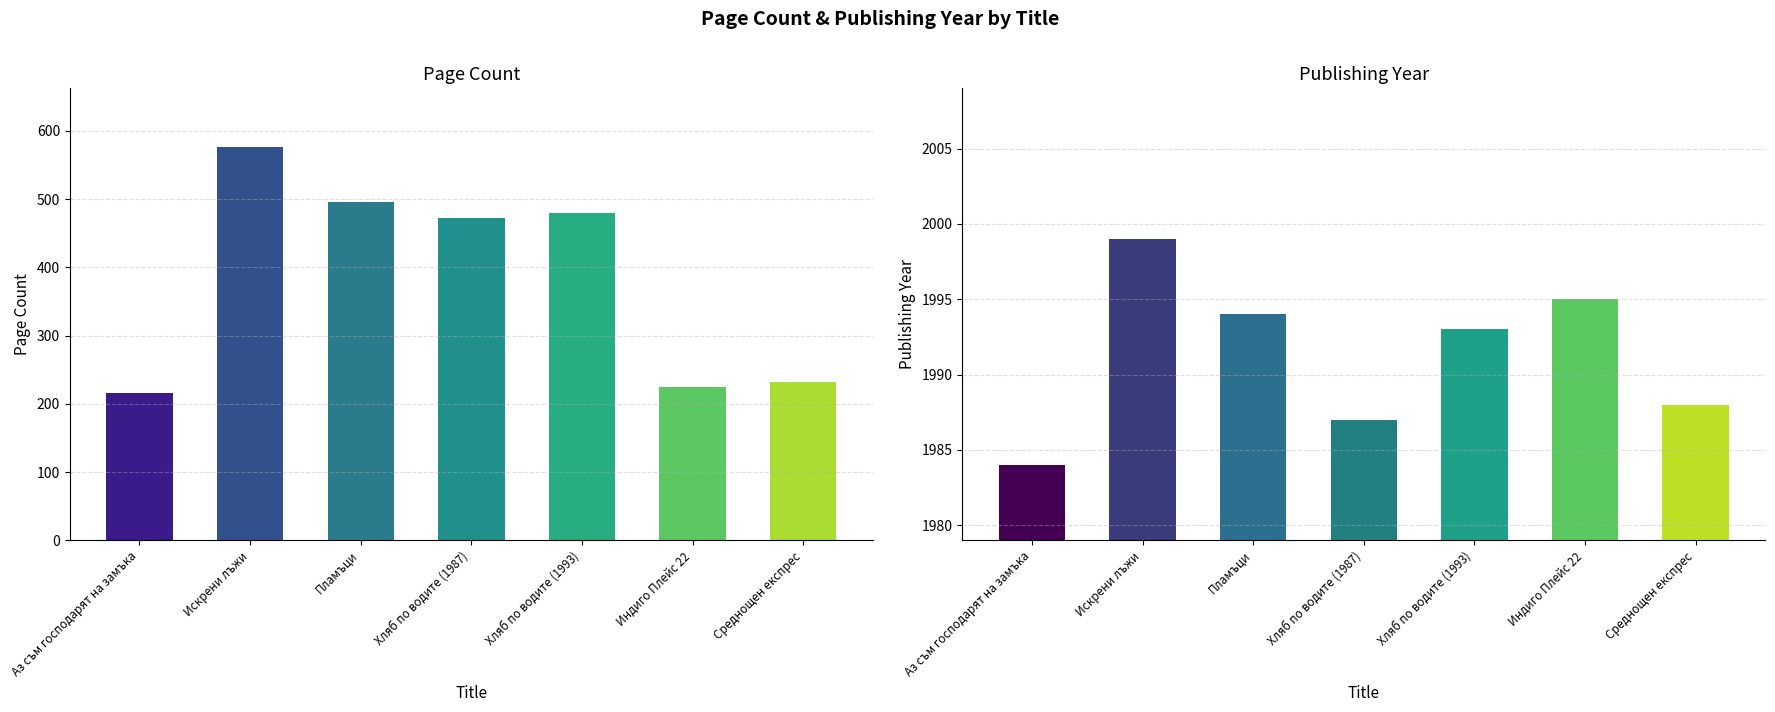

What is the label of the 1st bar from the left?

Аз съм господарят на замъка